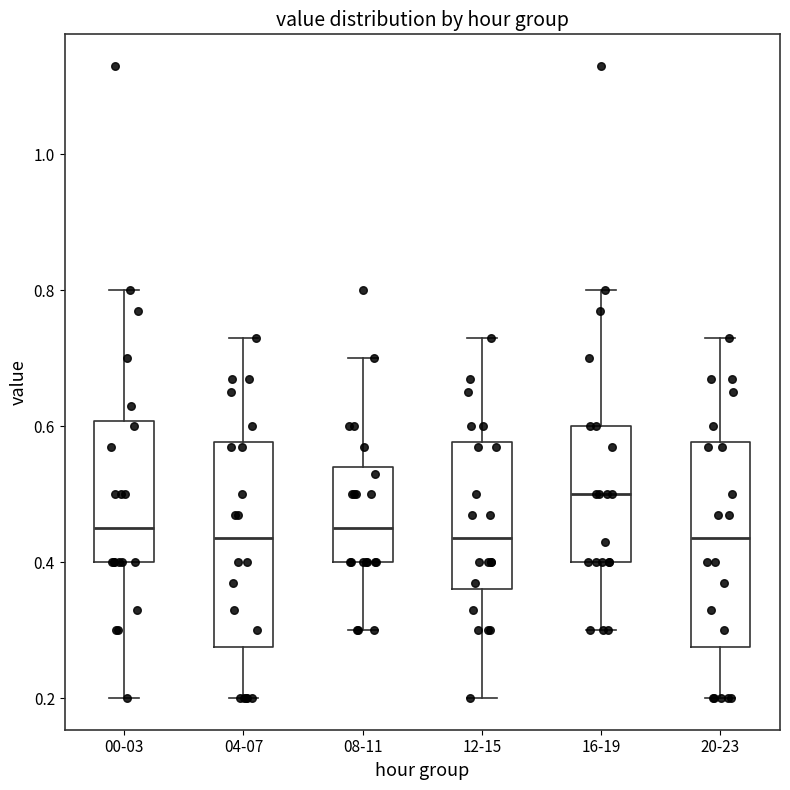

Which box has the highest median line?

16-19